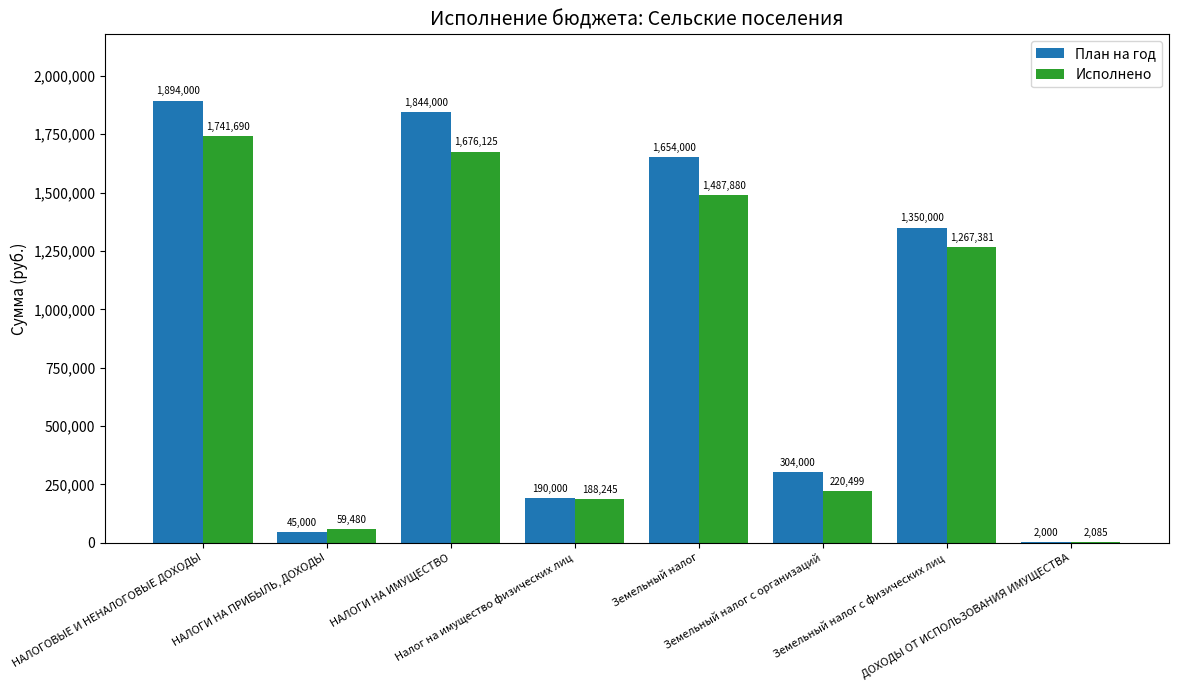

Which series has the largest total across all categories?

План на год